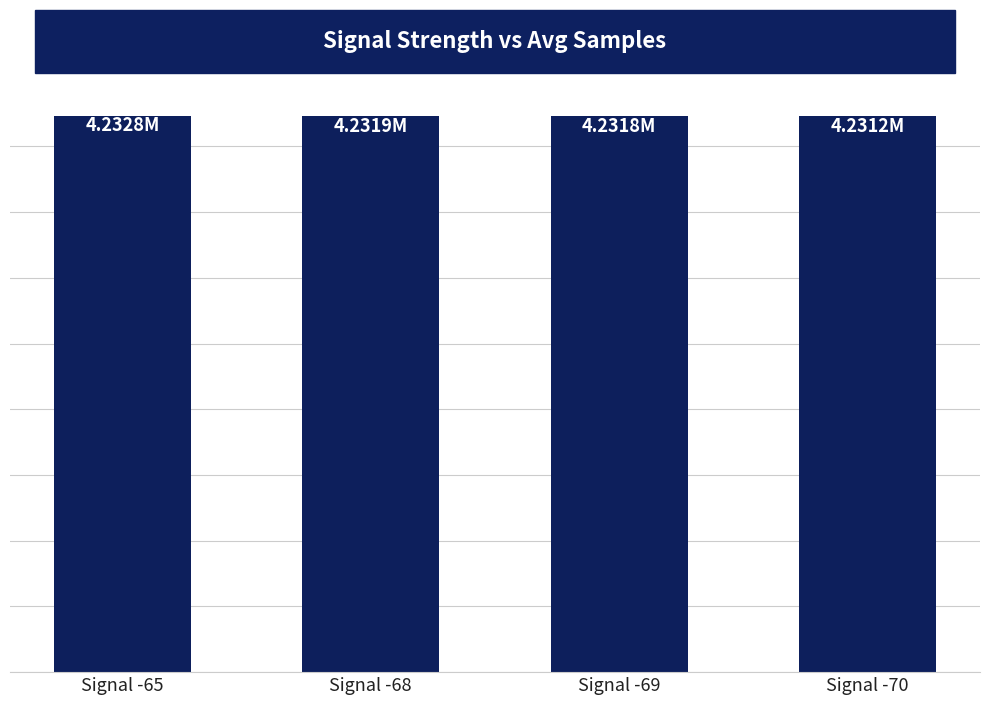

Are the bars horizontal?

No